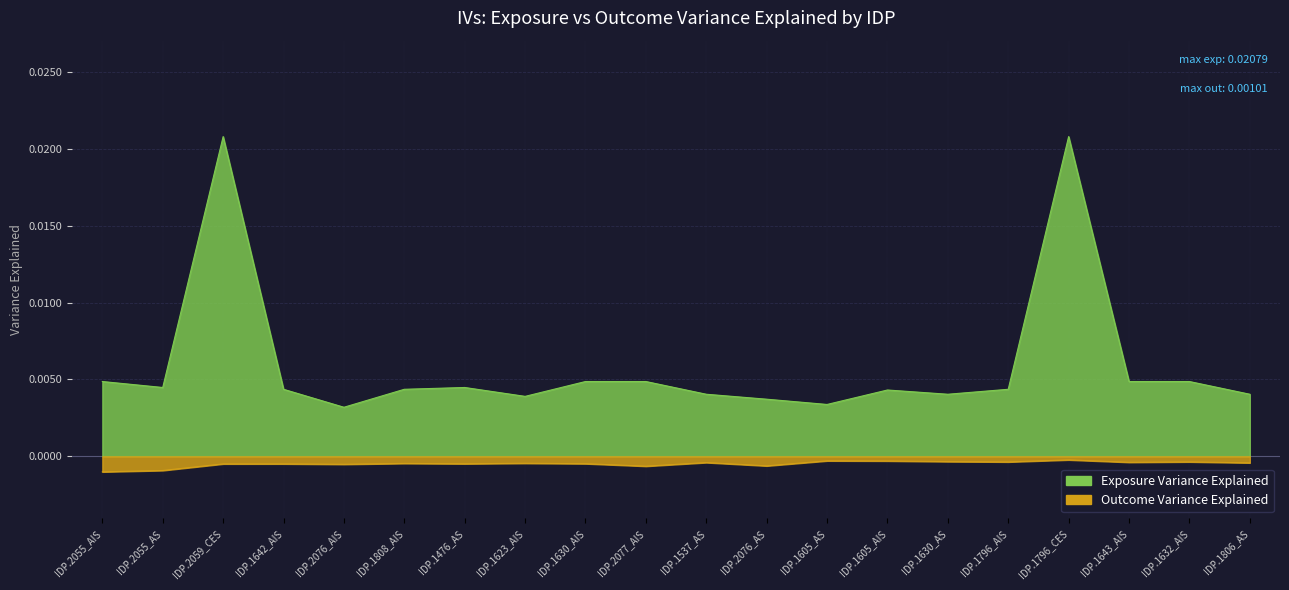

What position from the right is IDP.1632_AIS?

2